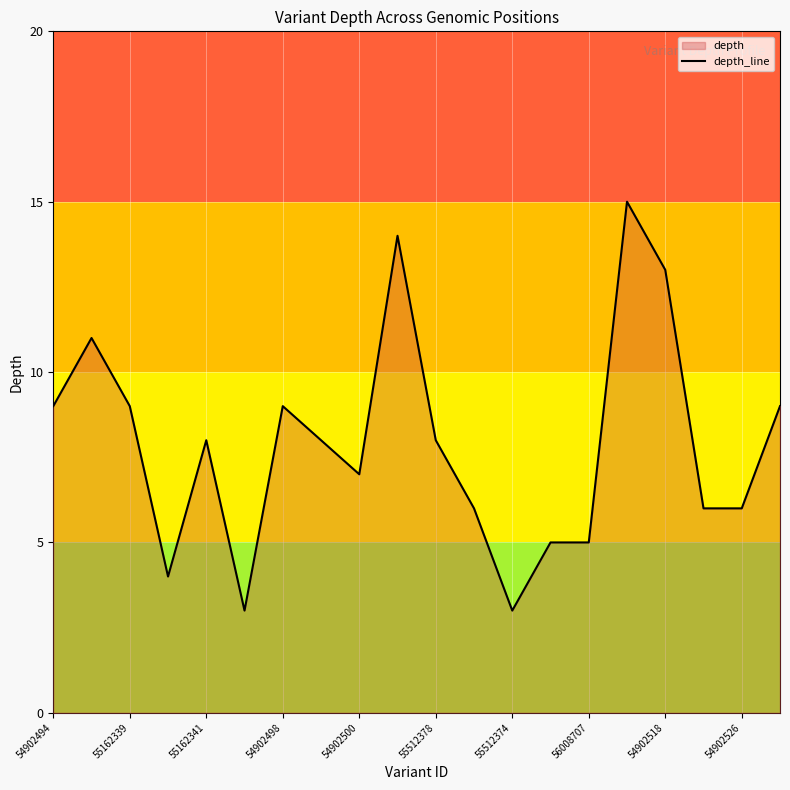

Approximately how many times larger is the value at 54902526 compared to 55162339?

0.7